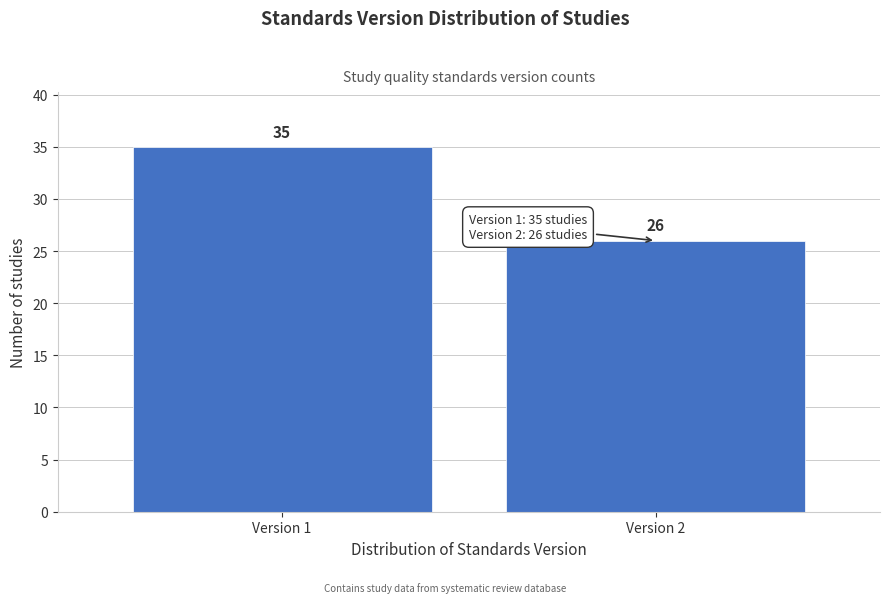

Reading left to right, transcribe all the data shown in this chart.

35	26